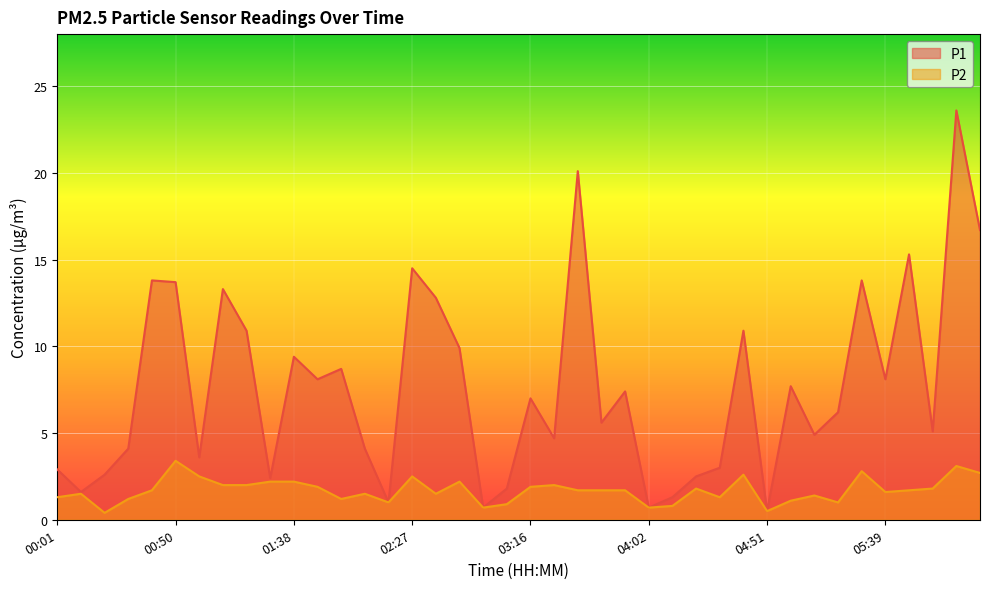

How many interior local valleys does the P1 series have?

13